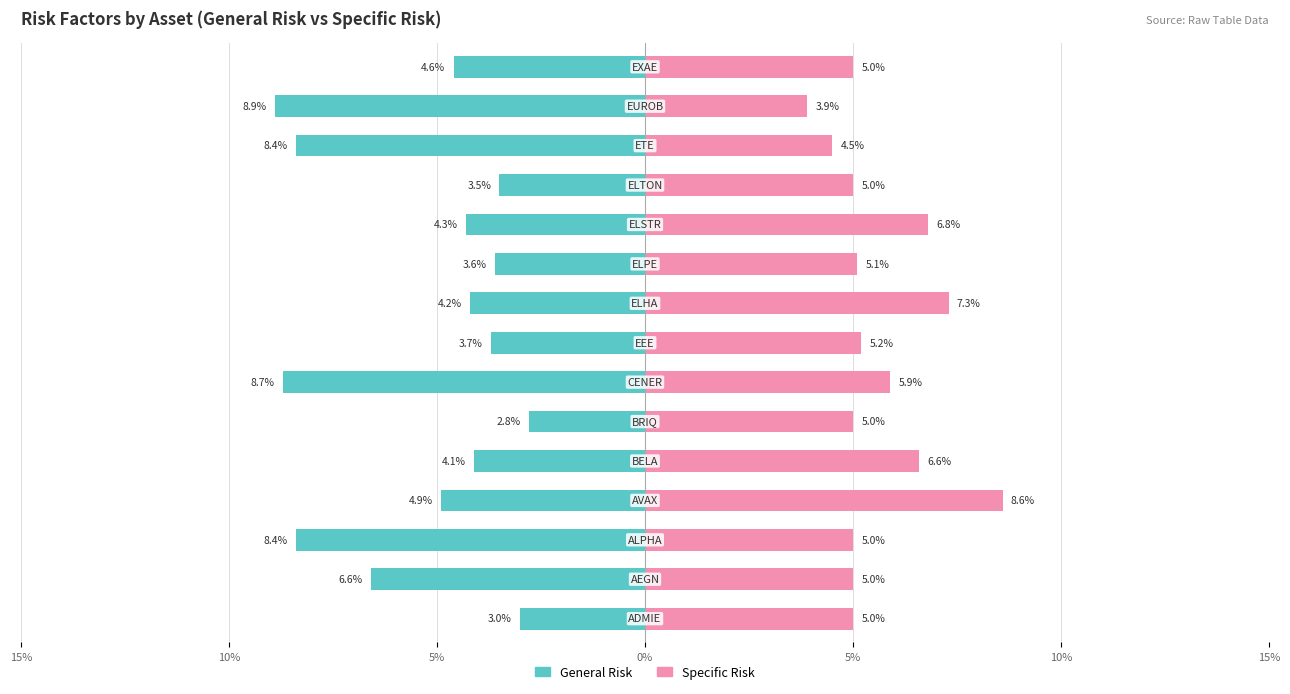

Rank the series at 7 from lowest to highest value.

General Risk, Specific Risk